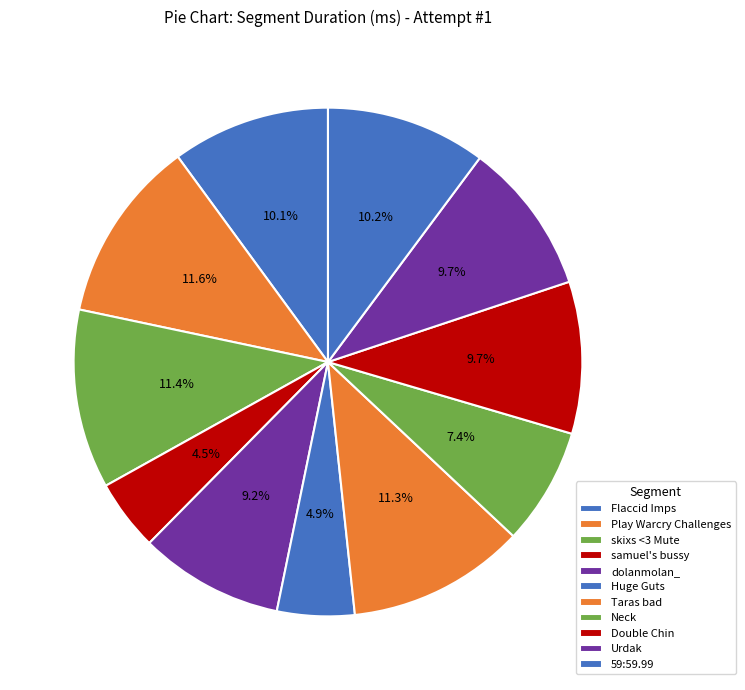

How many segments does this pie chart have?

11